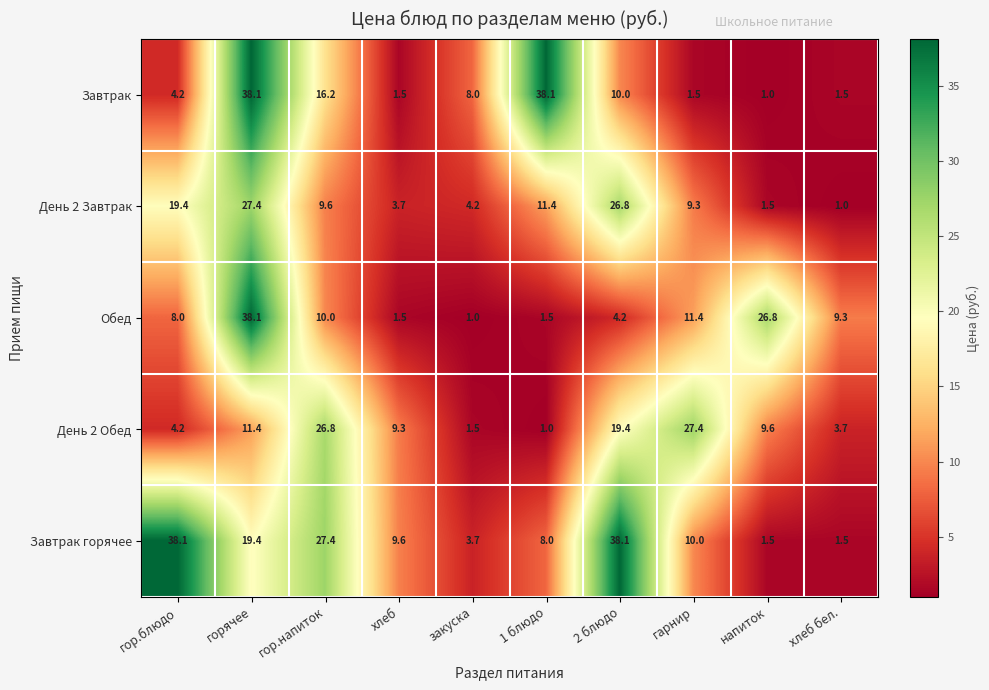

What is the difference between the highest and lowest values at гор.напиток?

17.8